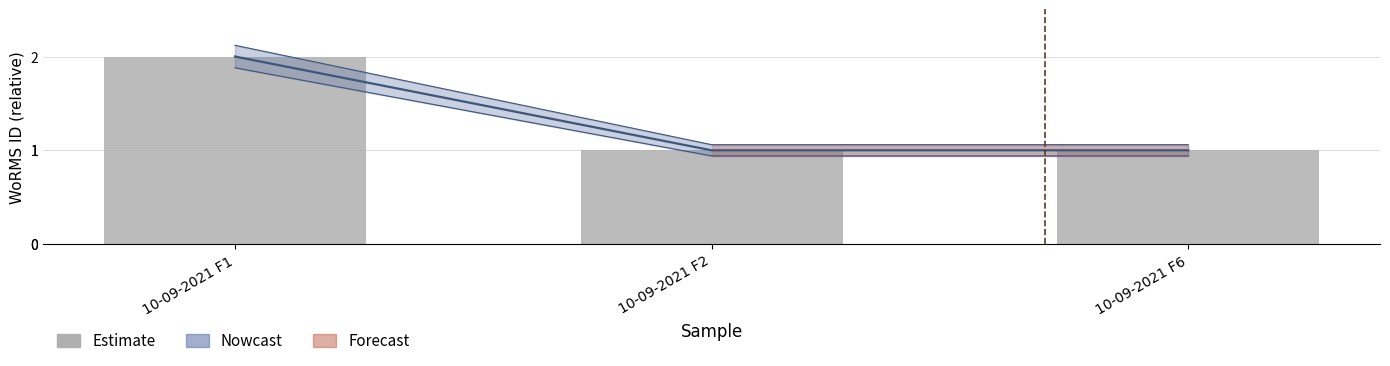

What is the maximum value shown in the chart?

2